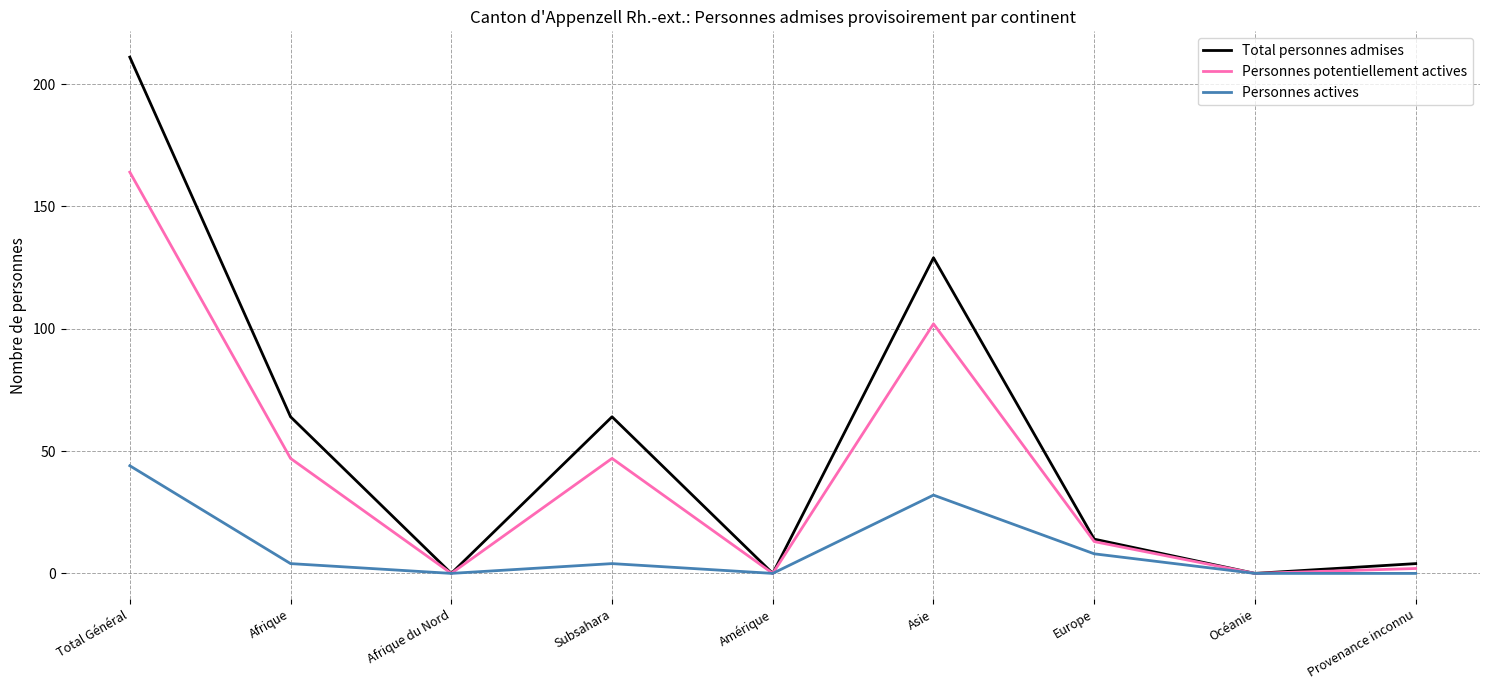

True or false: Personnes potentiellement actives has a value of 27 at Afrique.

False